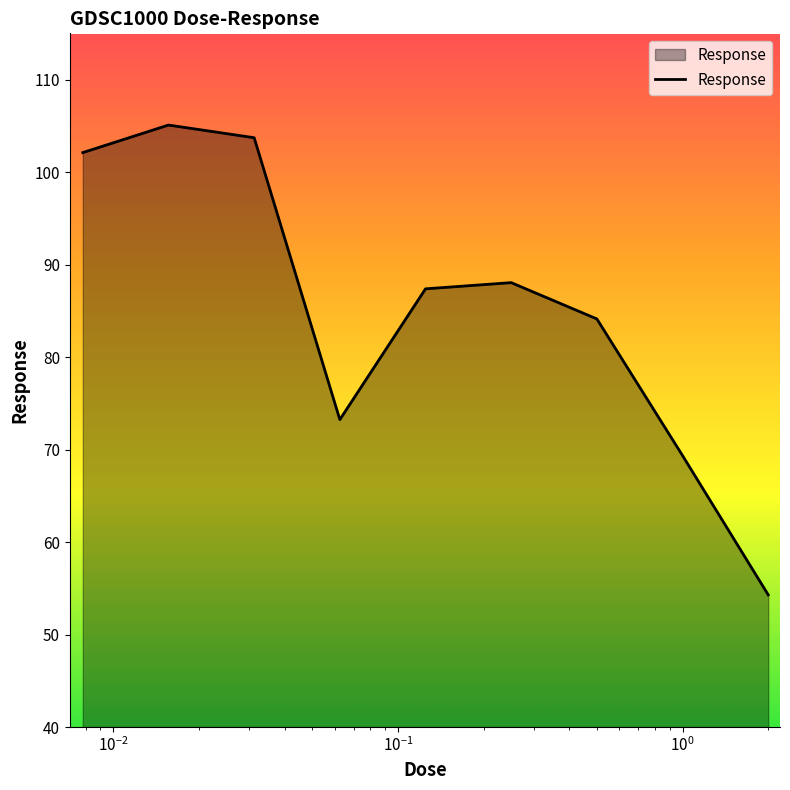

What is the smallest value displayed?

54.3